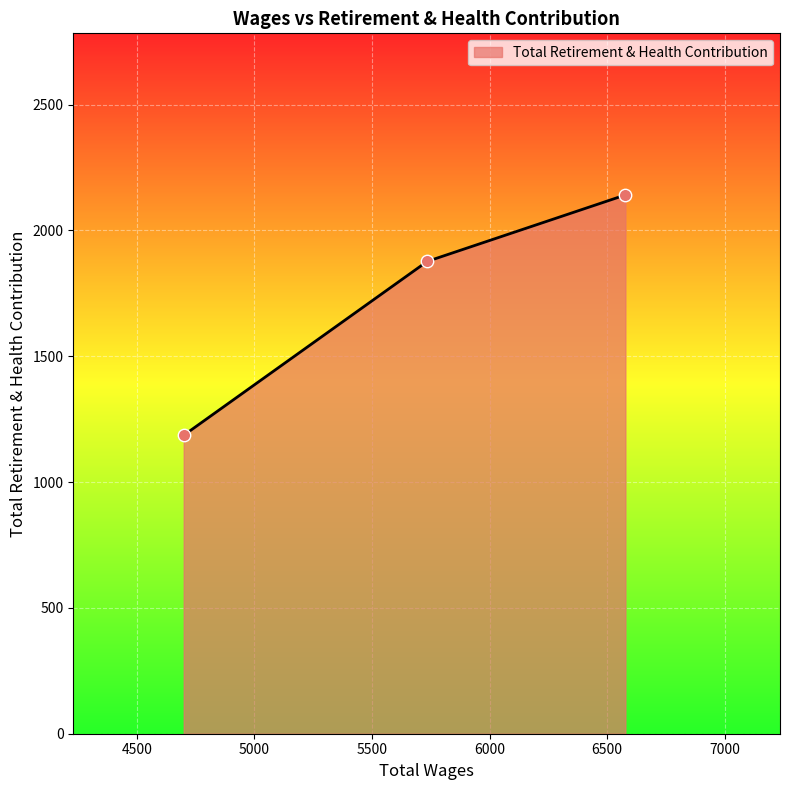

What is the smallest value displayed?

1186